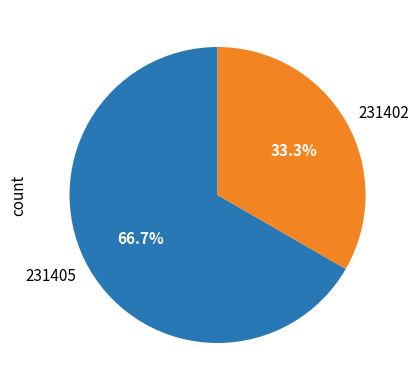

Is there a majority slice in this chart?

Yes